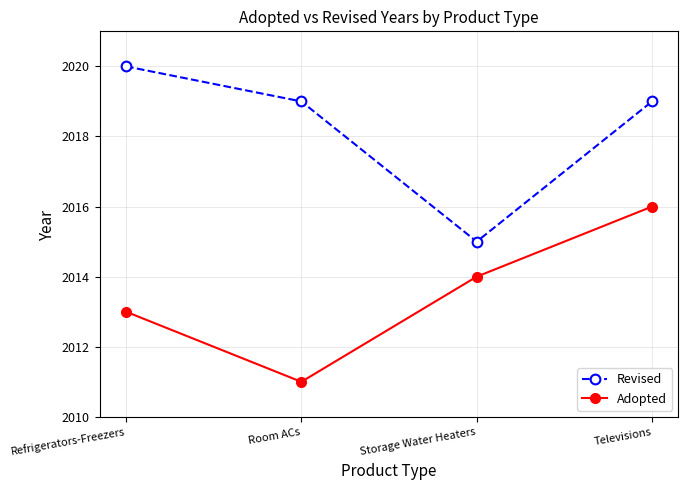

At which category does Revised reach its first local valley?

Storage Water Heaters